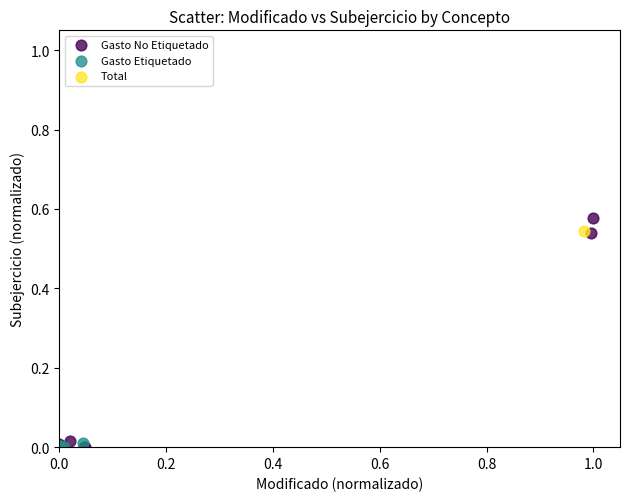

What are all the series names shown in the legend?

Gasto No Etiquetado, Gasto Etiquetado, Total